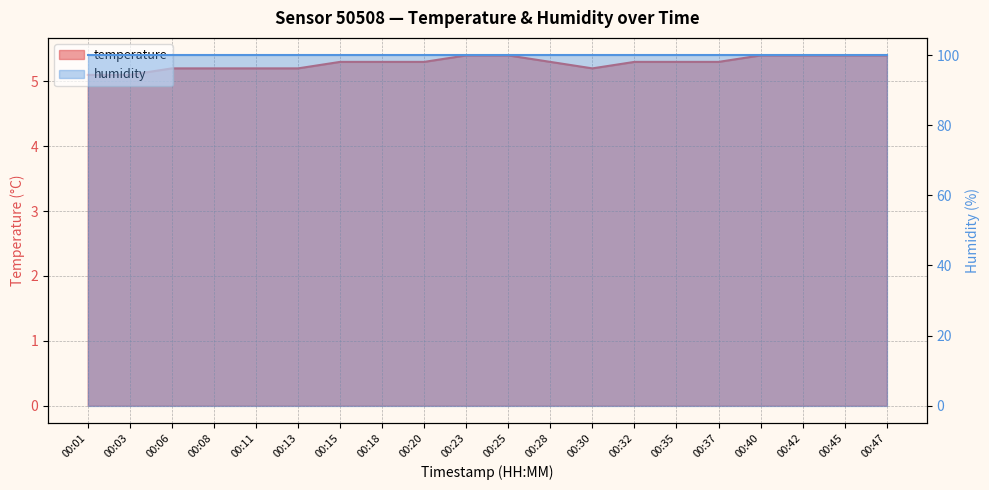

What is the difference between the maximum and minimum values?

0.3